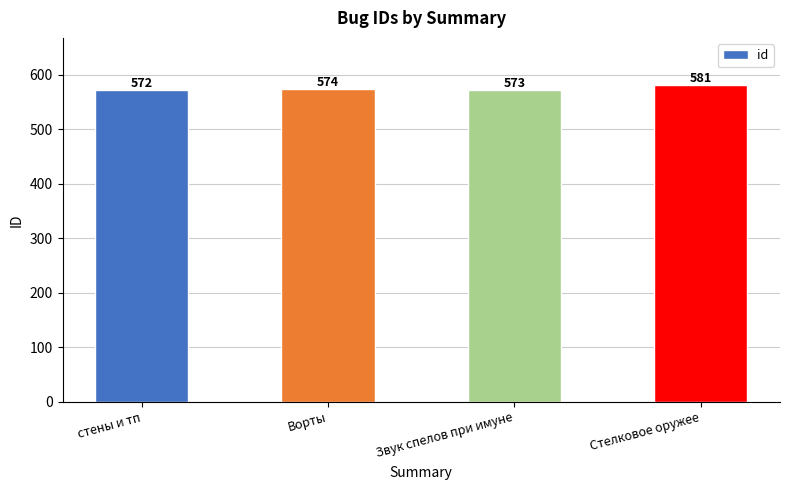

What is the value of the 1st bar from the left?

572